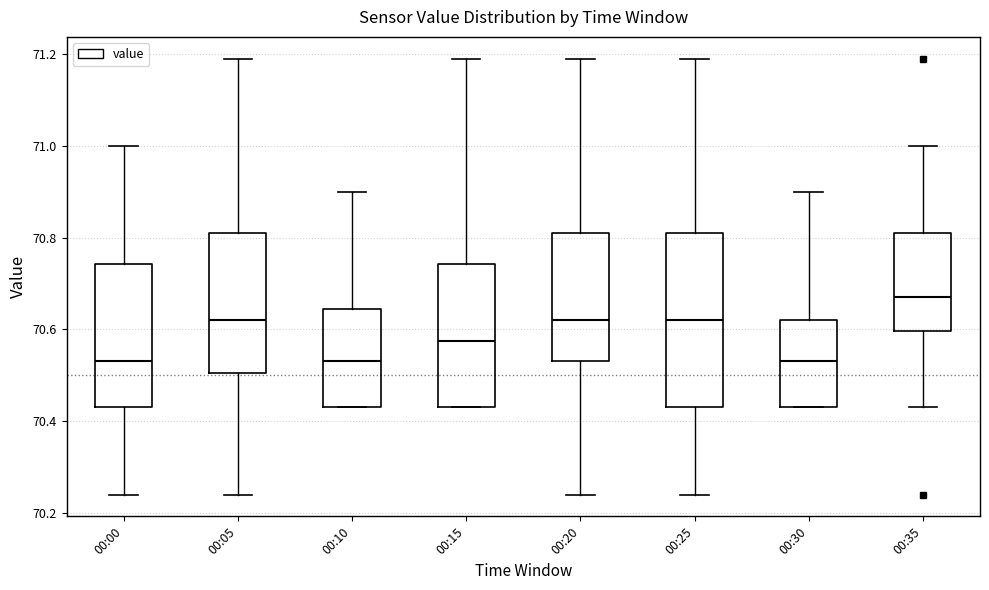

Reading left to right, transcribe this box plot: for each box, give where its median line is, the range the box spans, and where its two whiskers end, as read against the y-axis. The values are not printed on the chart, so give them approximately, as read against the axis.

00:00: median 70.54, box 70.44 to 70.74, whiskers 70.24 to 71.00
00:05: median 70.62, box 70.50 to 70.82, whiskers 70.24 to 71.20
00:10: median 70.54, box 70.44 to 70.64, whiskers 70.44 to 70.90
00:15: median 70.58, box 70.44 to 70.74, whiskers 70.44 to 71.20
00:20: median 70.62, box 70.54 to 70.82, whiskers 70.24 to 71.20
00:25: median 70.62, box 70.44 to 70.82, whiskers 70.24 to 71.20
00:30: median 70.54, box 70.44 to 70.62, whiskers 70.44 to 70.90
00:35: median 70.68, box 70.60 to 70.82, whiskers 70.44 to 71.00